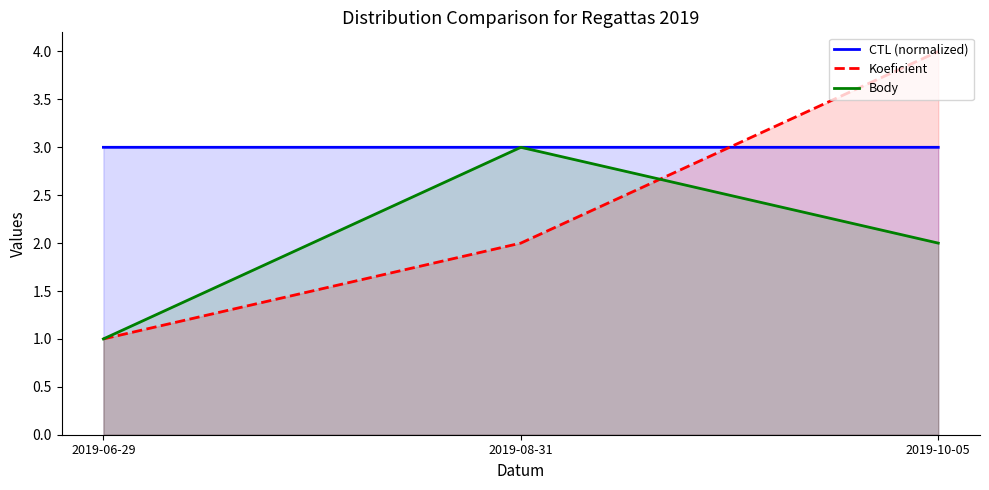

How many categories are shown in the chart?

3